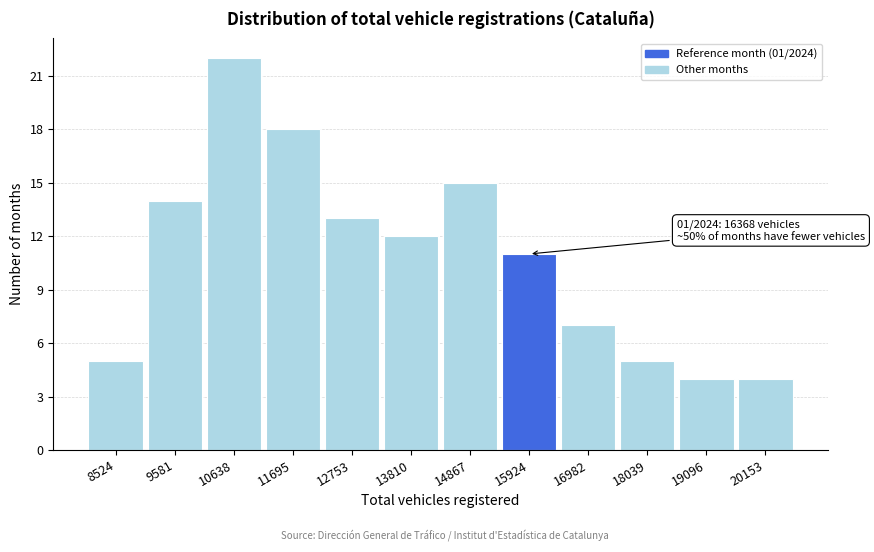

Reading left to right, extract all data points from this chart.

5	14	22	18	13	12	15	11	7	5	4	4